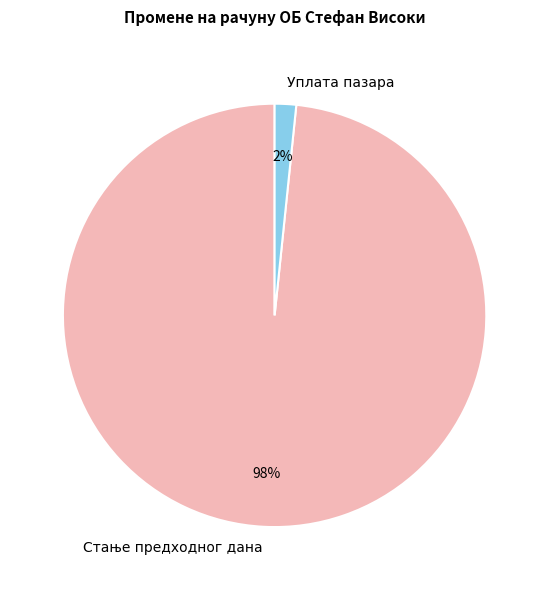

Which slice is the smallest?

Уплата пазара